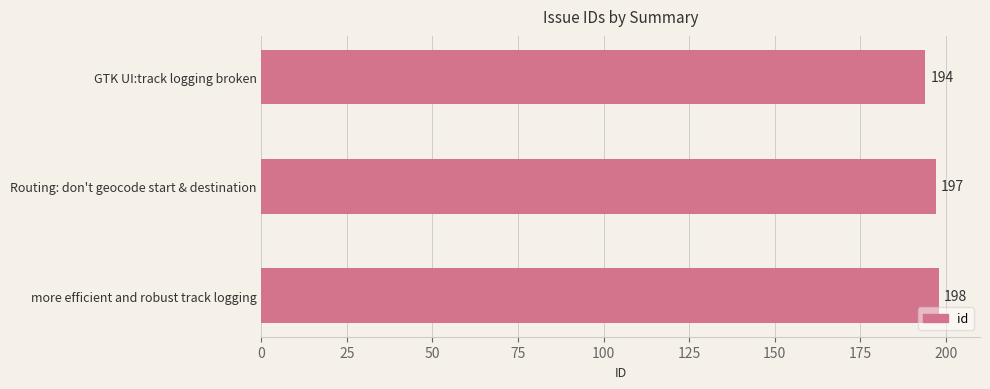

What is the difference between the maximum and minimum values?

4